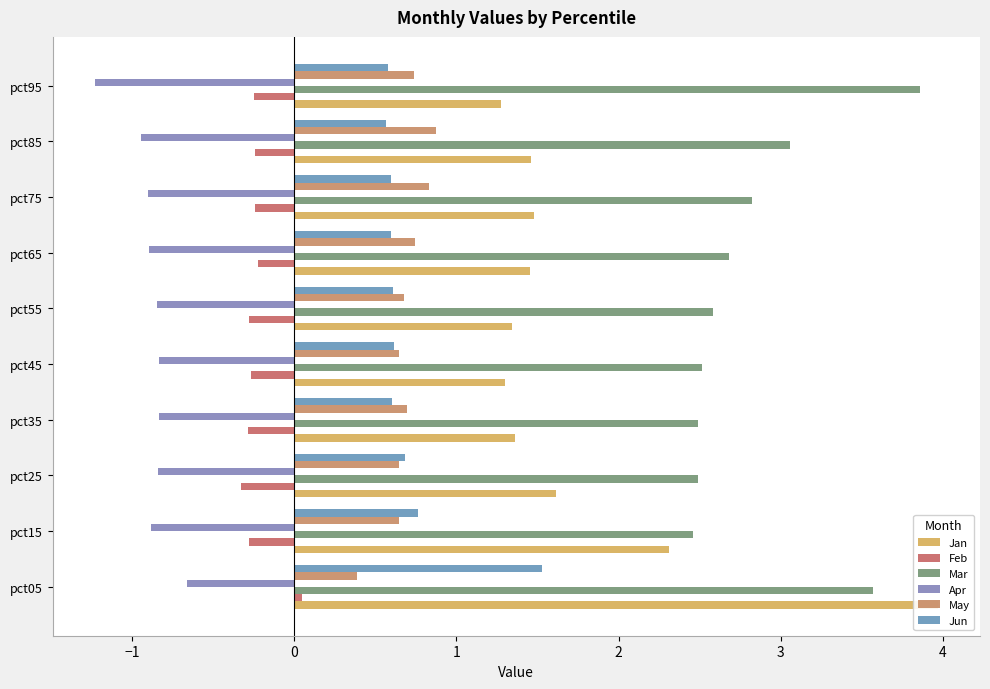

Which series changed the most between pct05 and pct45?

Jan